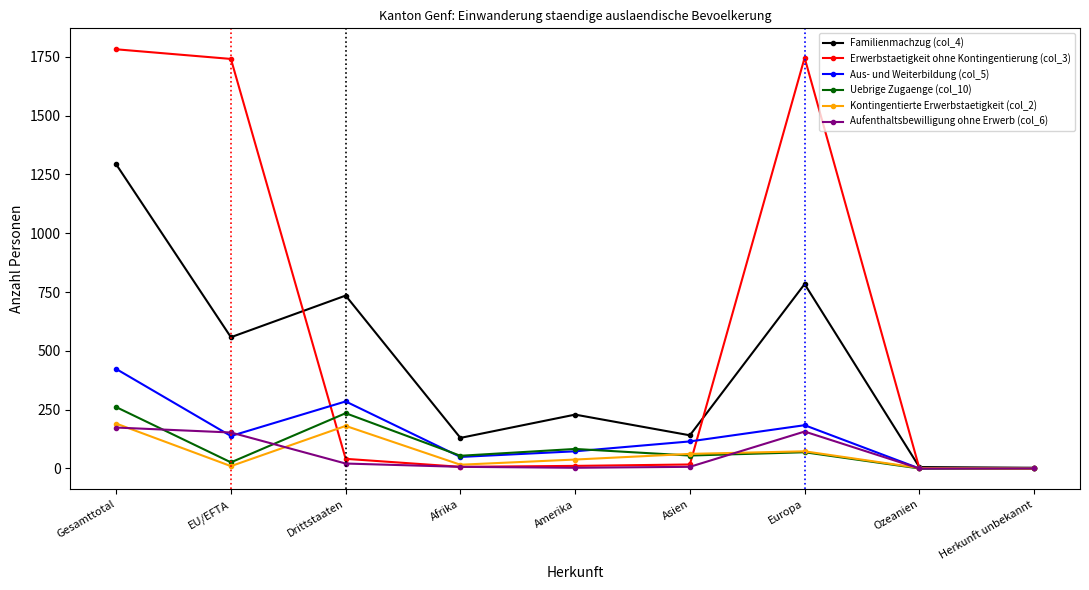

What is the greatest value displayed?

1782